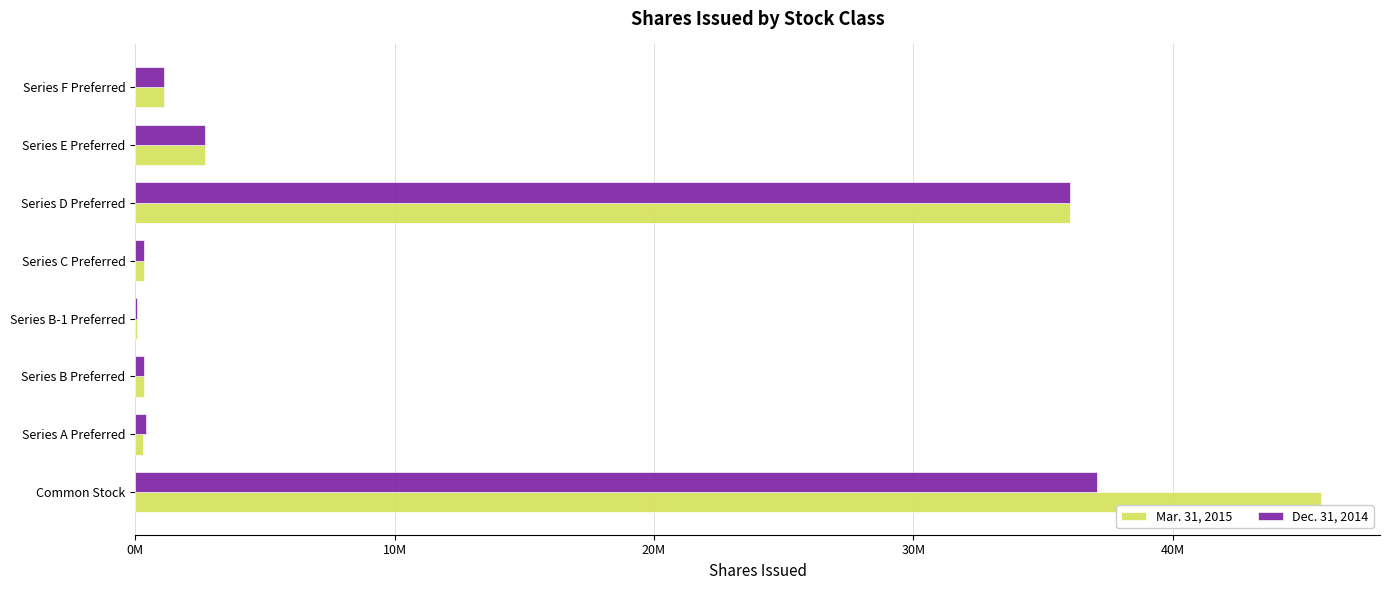

List the series in order of their peak value, highest first.

Mar. 31, 2015, Dec. 31, 2014